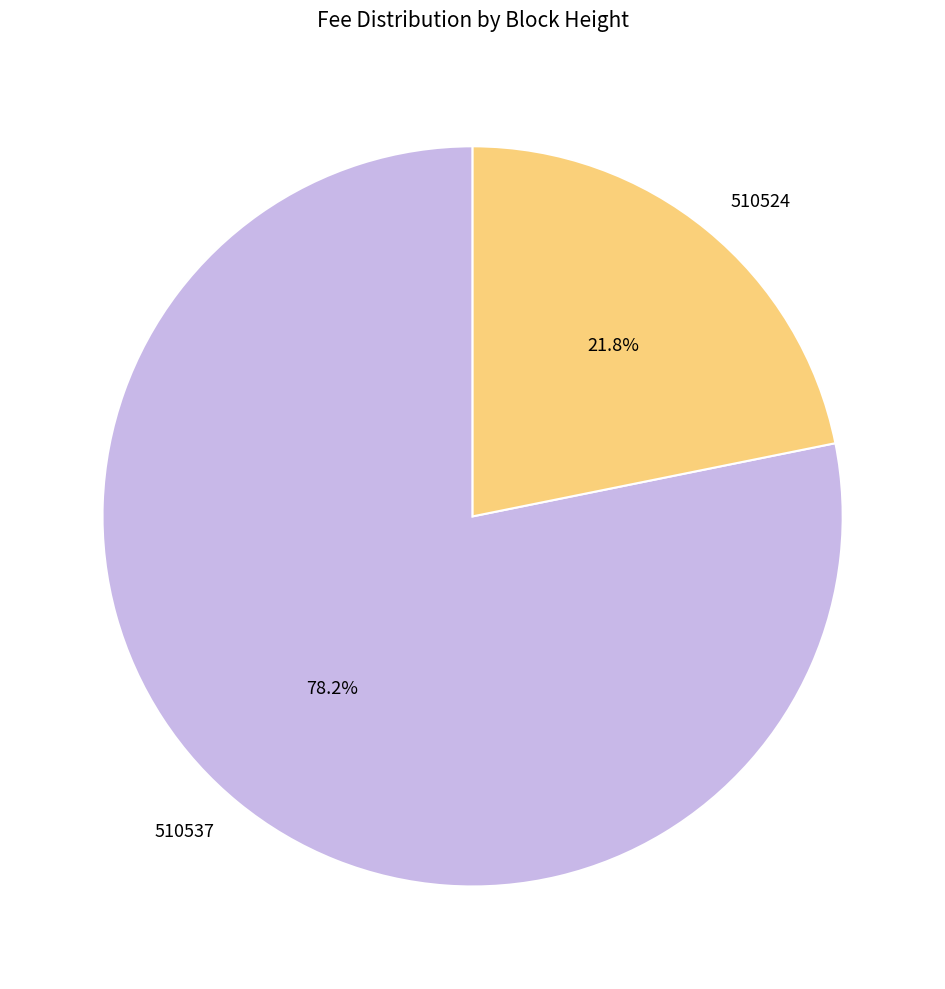

How many segments does this pie chart have?

2